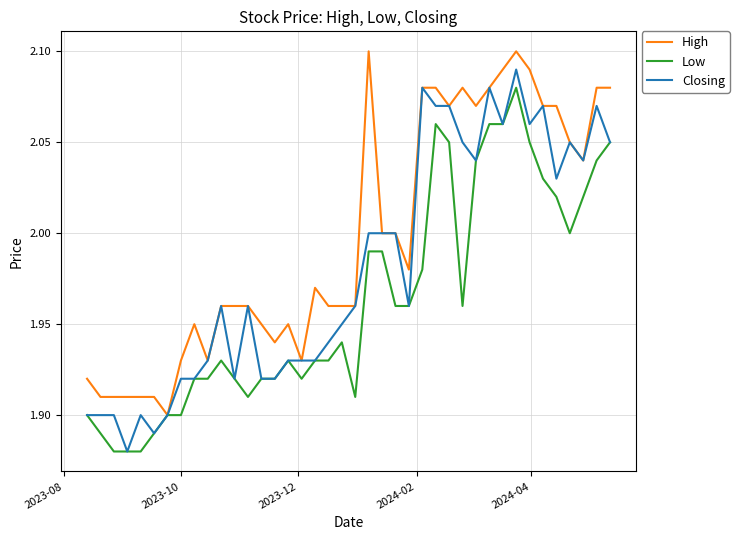

List the series in order of their peak value, highest first.

High, Closing, Low